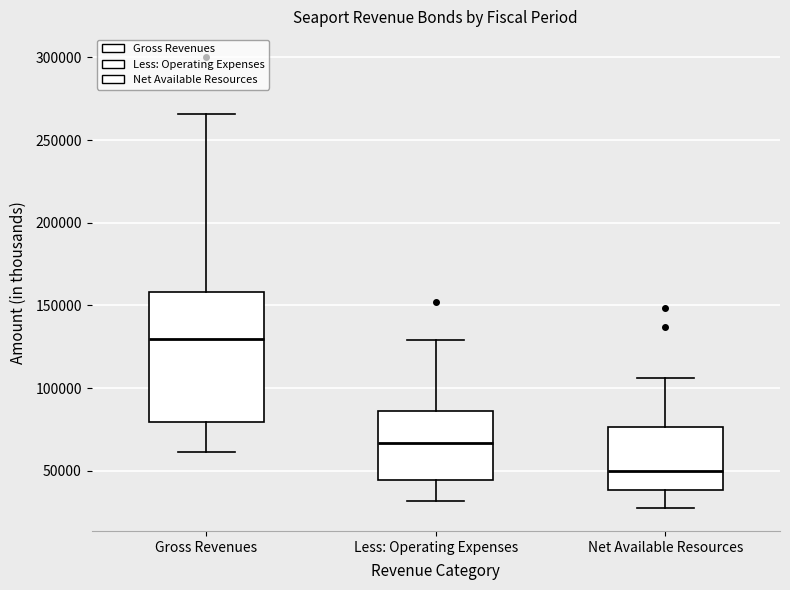

Reading left to right, read every box against the y-axis: the position of its median line, the range the box covers, and the ends of its whiskers. The values are not printed on the chart, so give them approximately, as read against the axis.

Gross Revenues: median 130000, box 80000 to 160000, whiskers 60000 to 265000
Less: Operating Expenses: median 65000, box 45000 to 85000, whiskers 30000 to 130000
Net Available Resources: median 50000, box 40000 to 75000, whiskers 25000 to 105000